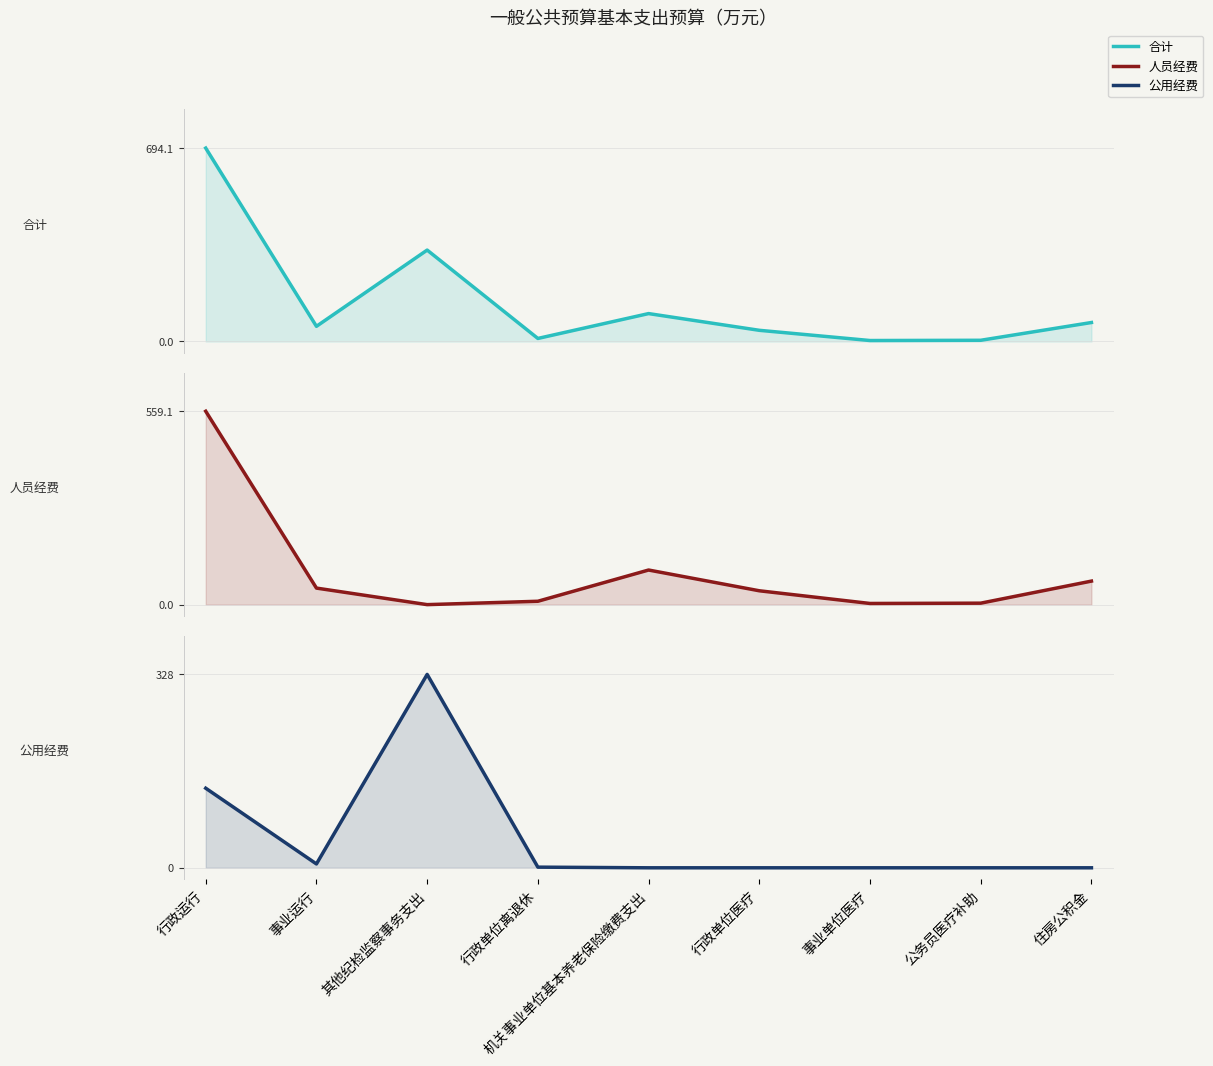

True or false: 公用经费 and 人员经费 intersect in this chart.

True